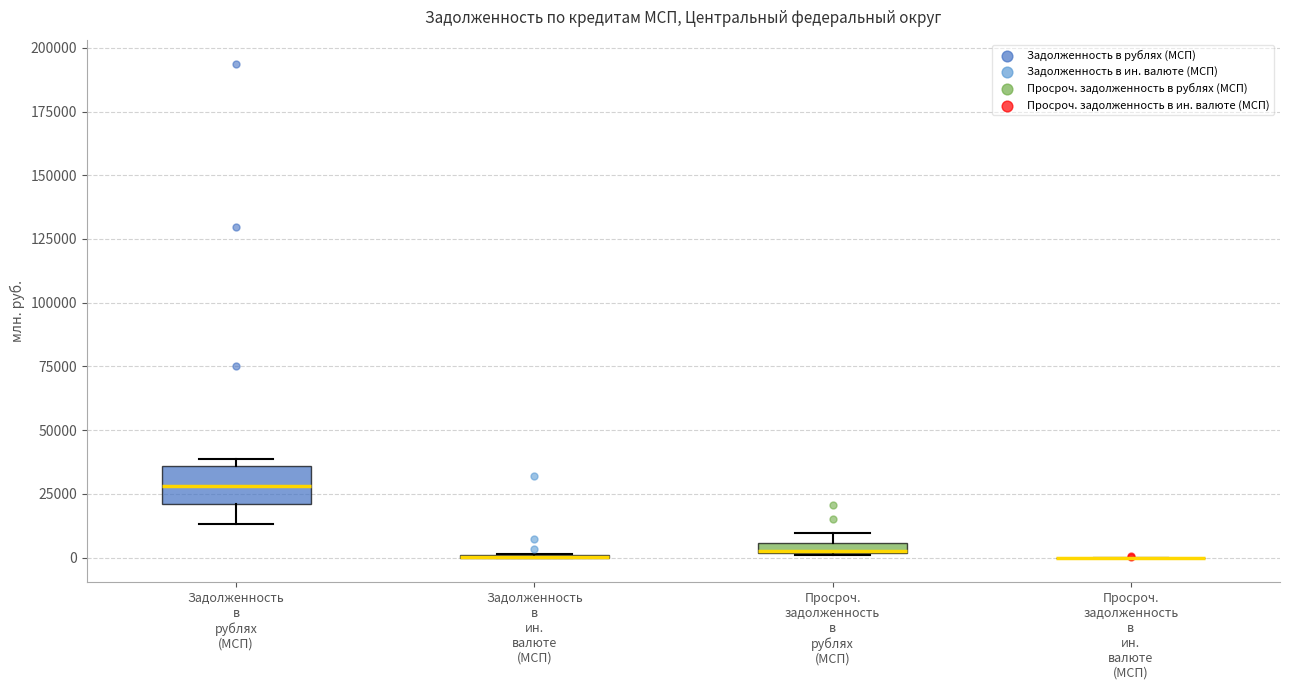

Which box is the tallest, from its lower edge to its upper edge?

Задолженность в рублях (МСП)